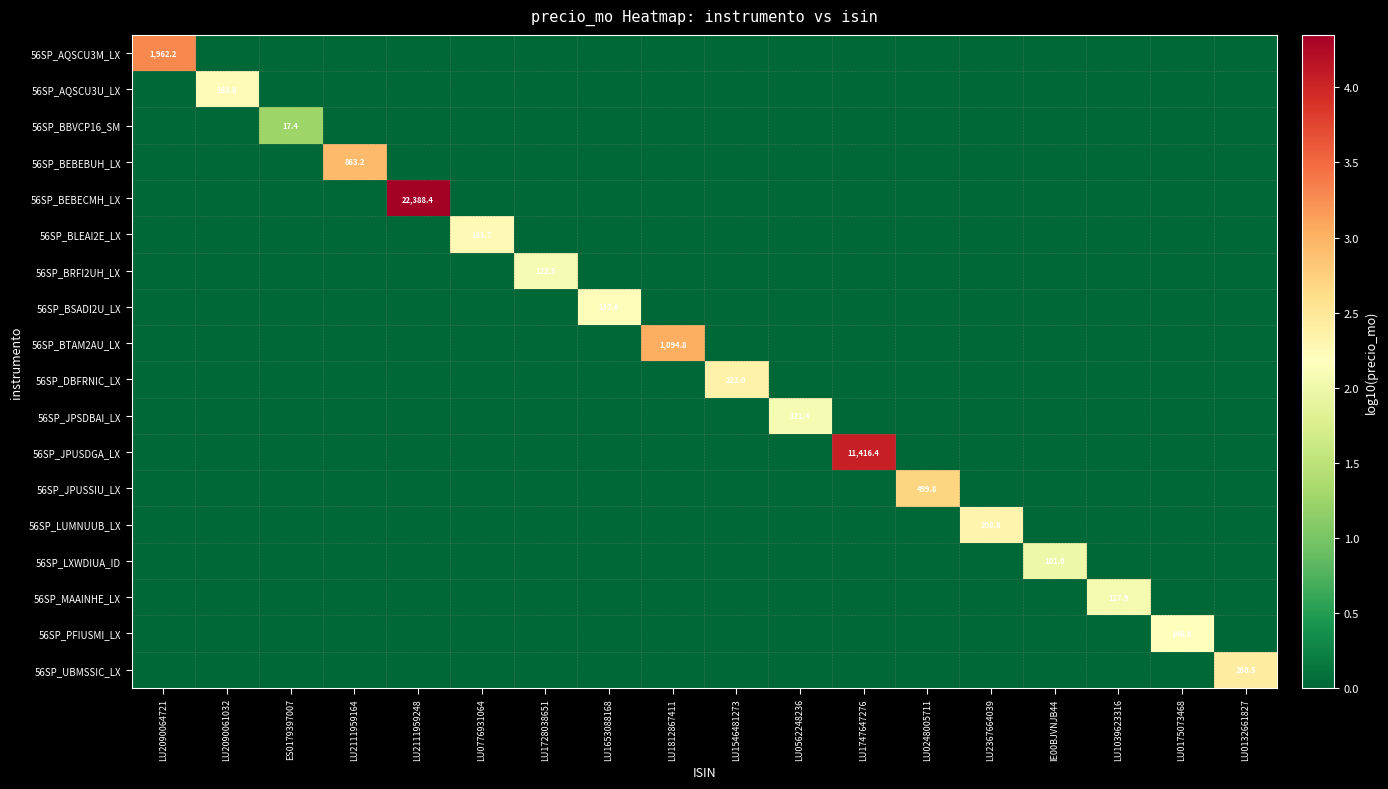

Is the value of 56SP_BTAM2AU_LX at LU0175073468 greater than the value of 56SP_BEBECMH_LX at LU1728038651?

No